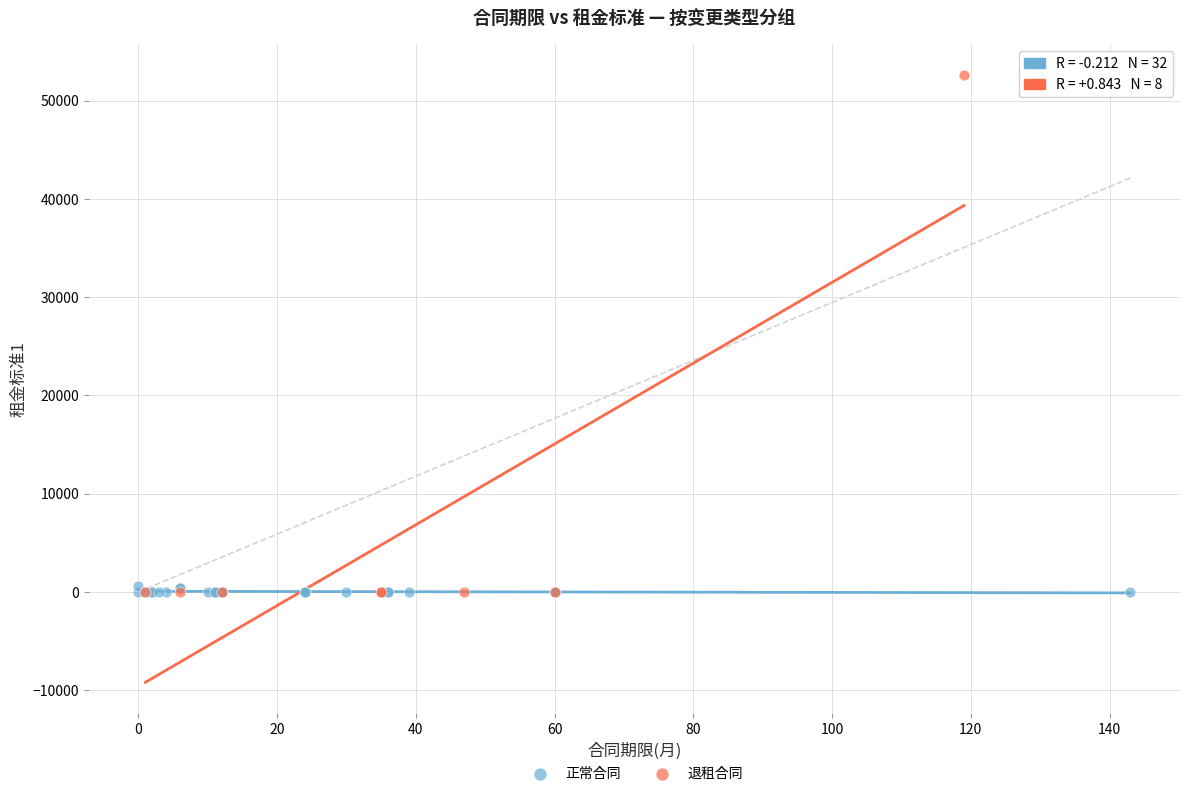

Which series contains the highest Y value?

退租合同